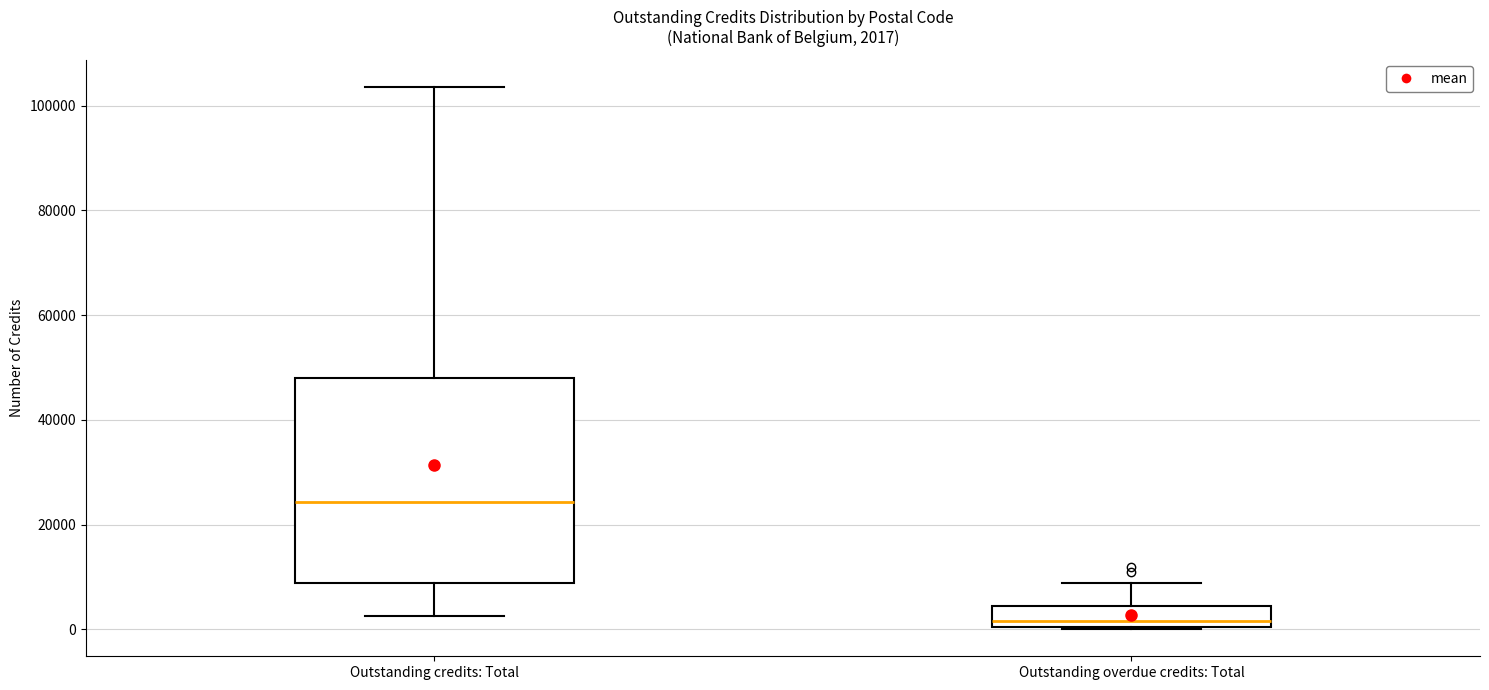

Comparing the boxes themselves (not the whiskers), which one is the tallest?

Outstanding credits: Total